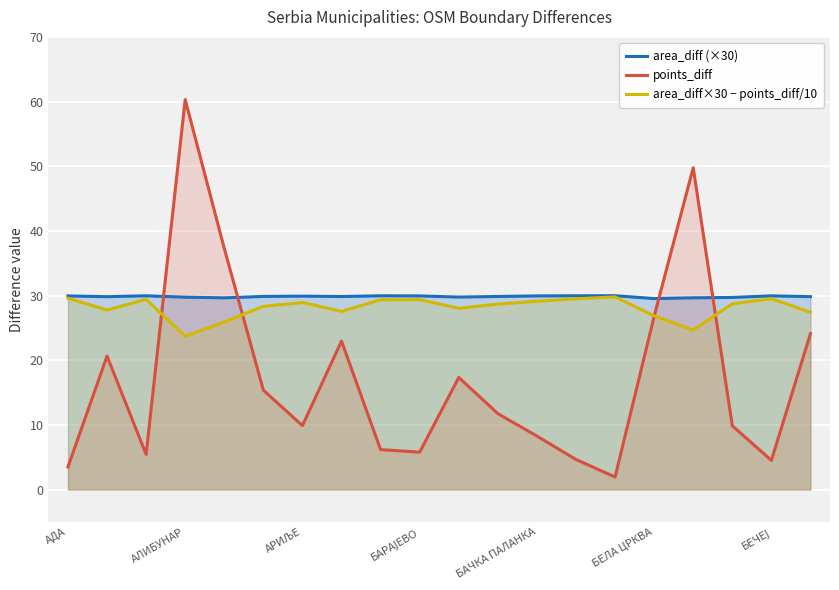

What position from the right is 7?

13